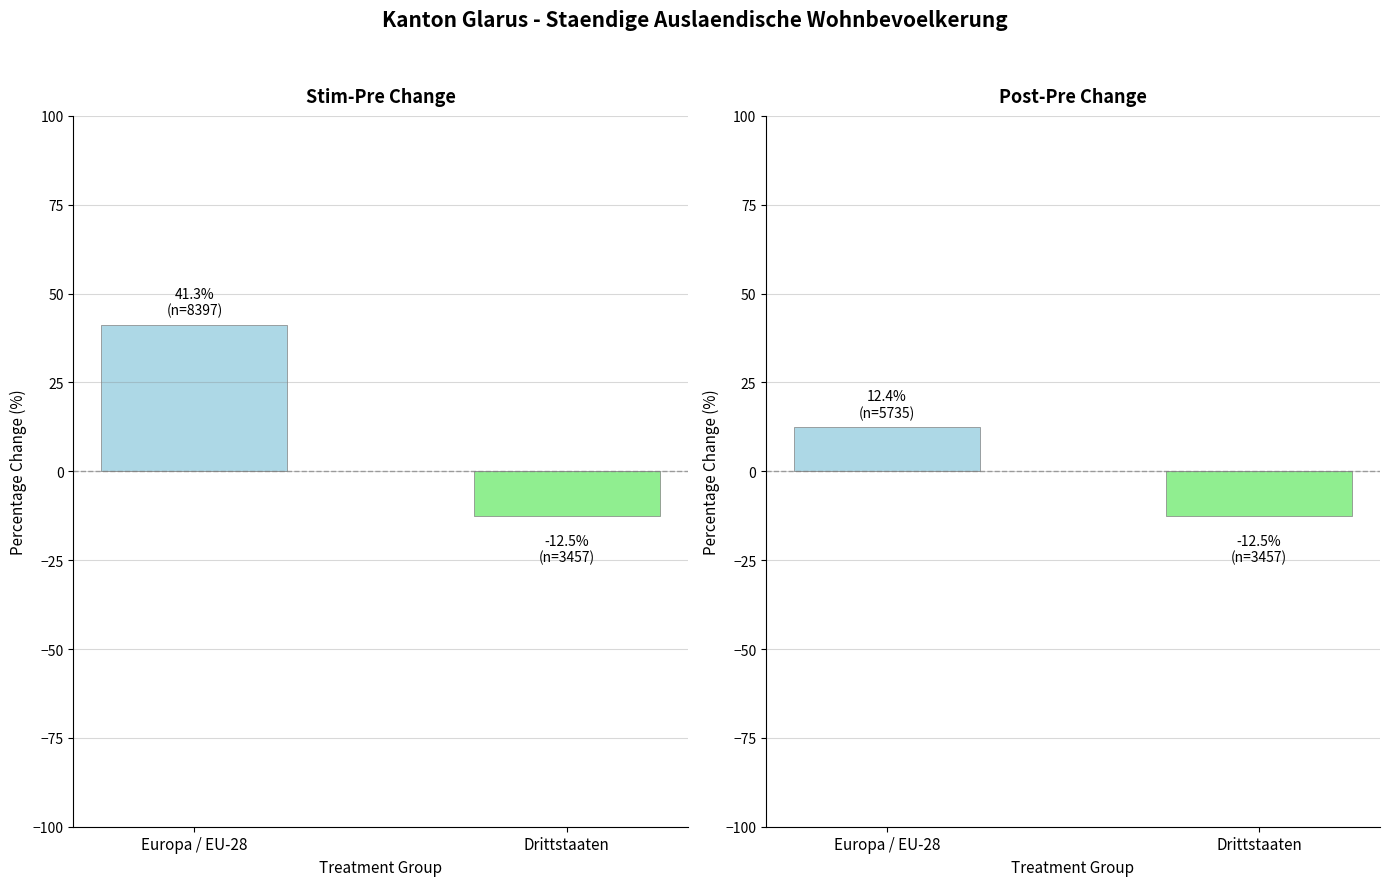

At which label is EU-28/EFTA / Drittstaaten closest to 0?

Europa / EU-28